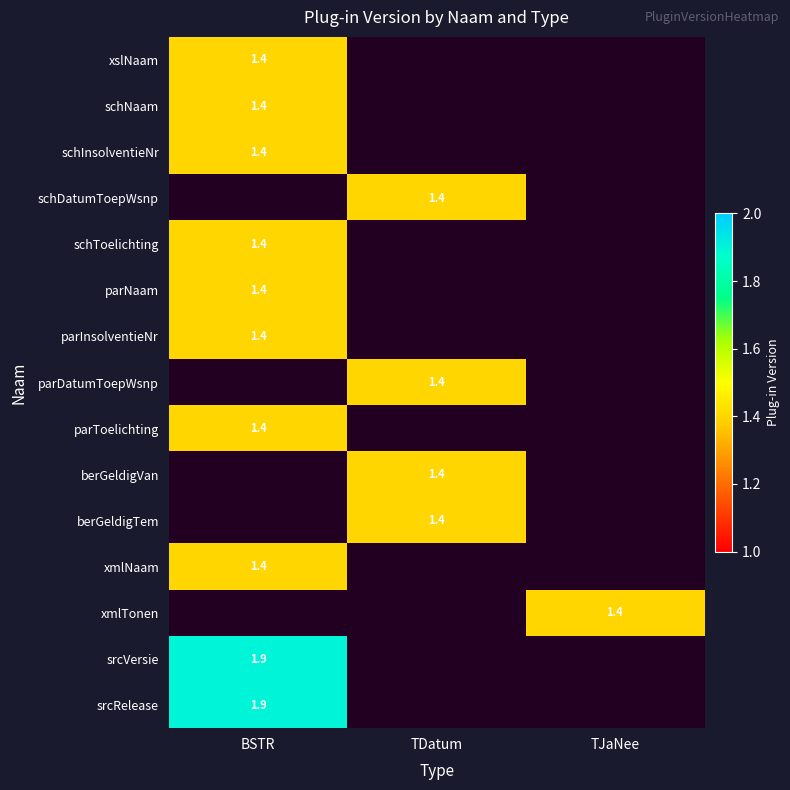

The value of schInsolventieNr at BSTR is 0.8. True or false?

False